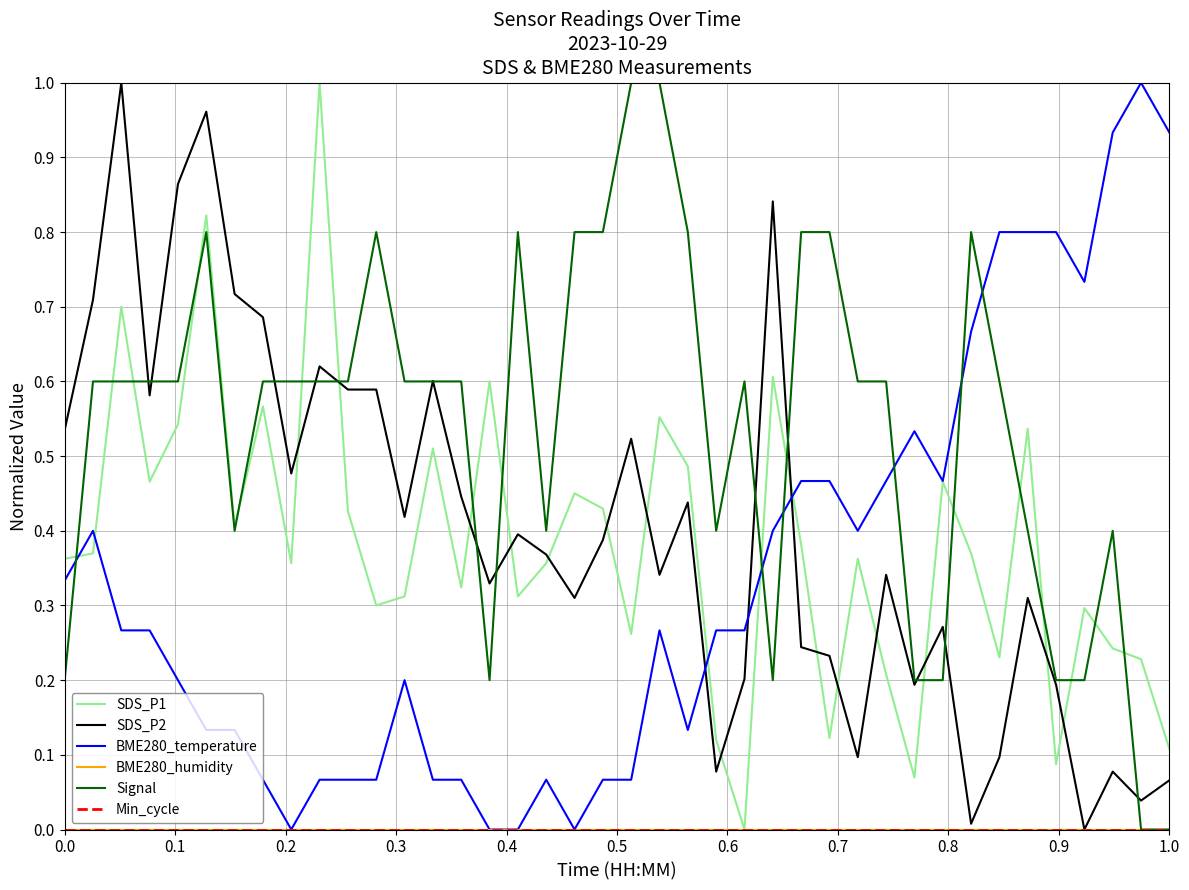

Which series has the largest range (max minus min)?

SDS_P1